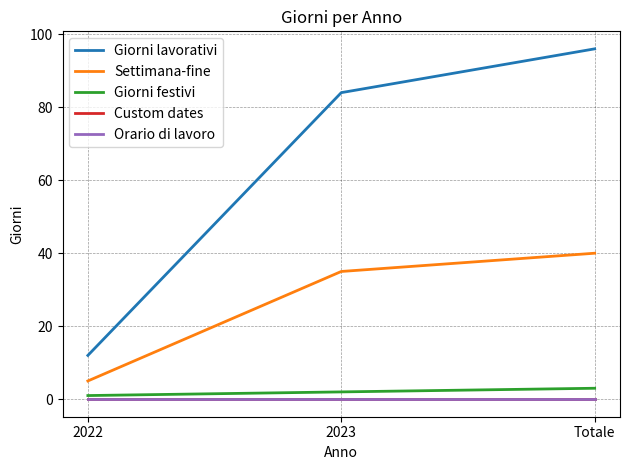

Does the chart have visible grid lines?

Yes